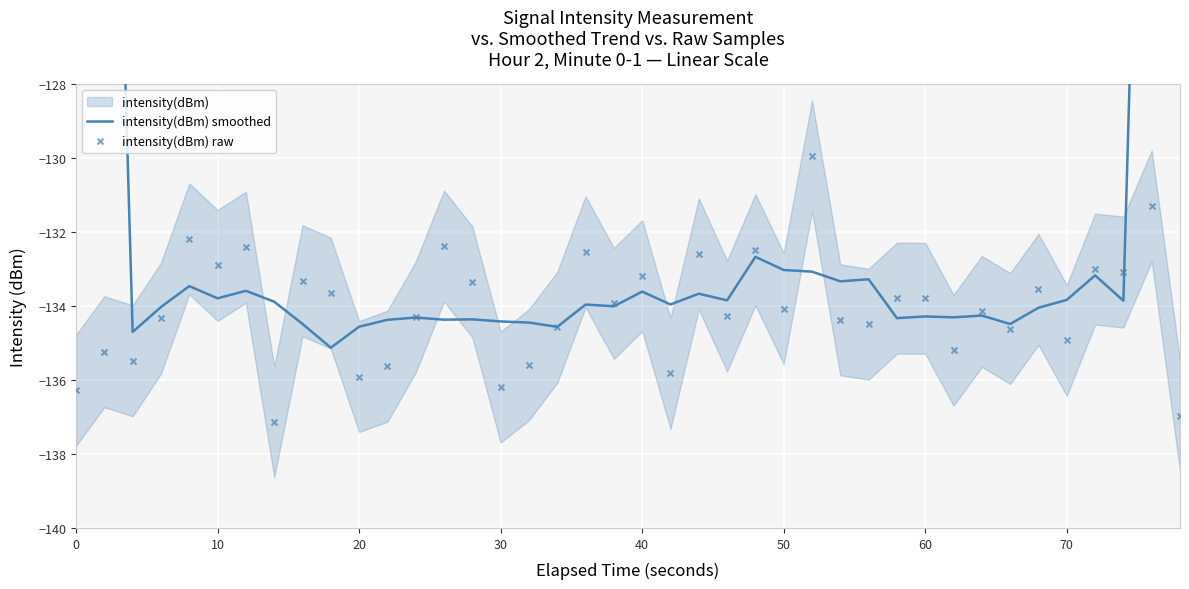

Which series contains the highest Y value?

intensity(dBm) smoothed